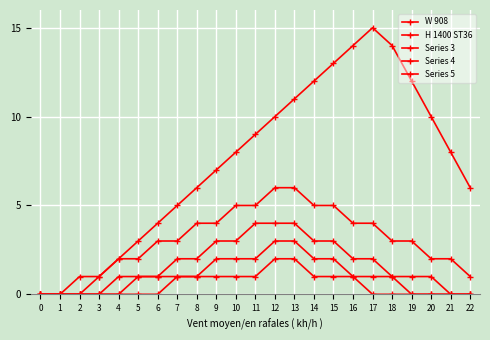

How many lines are shown in the chart?

5